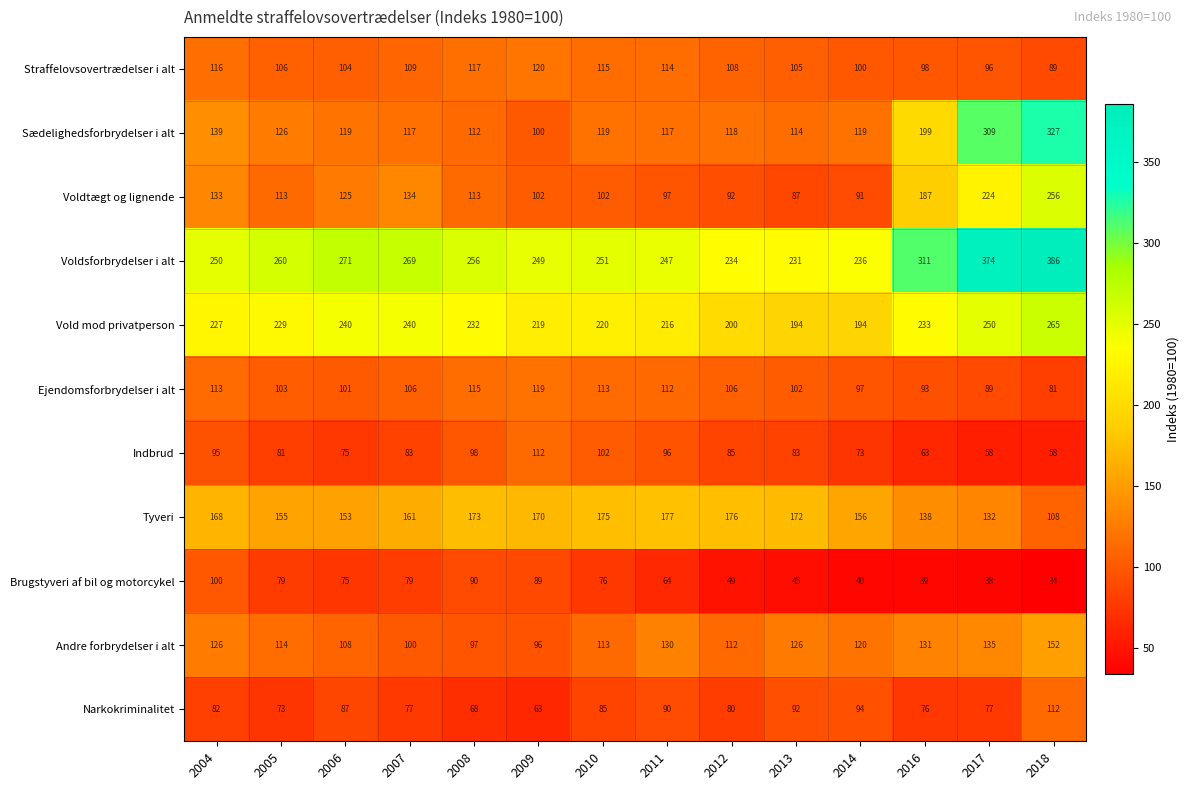

What is the average value of the Vold mod privatperson series?

226